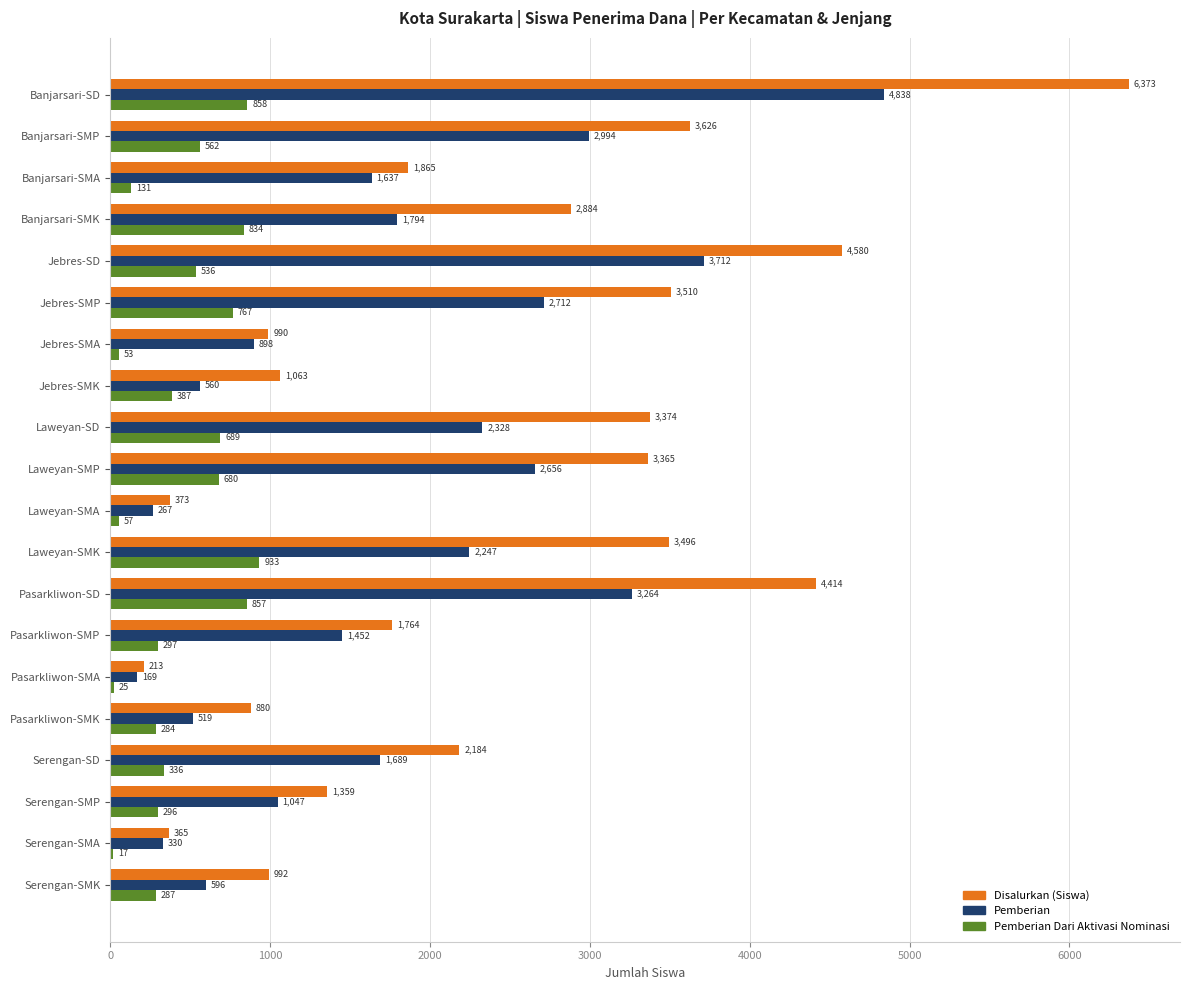

Which category has the highest value across all series?

Banjarsari-SD